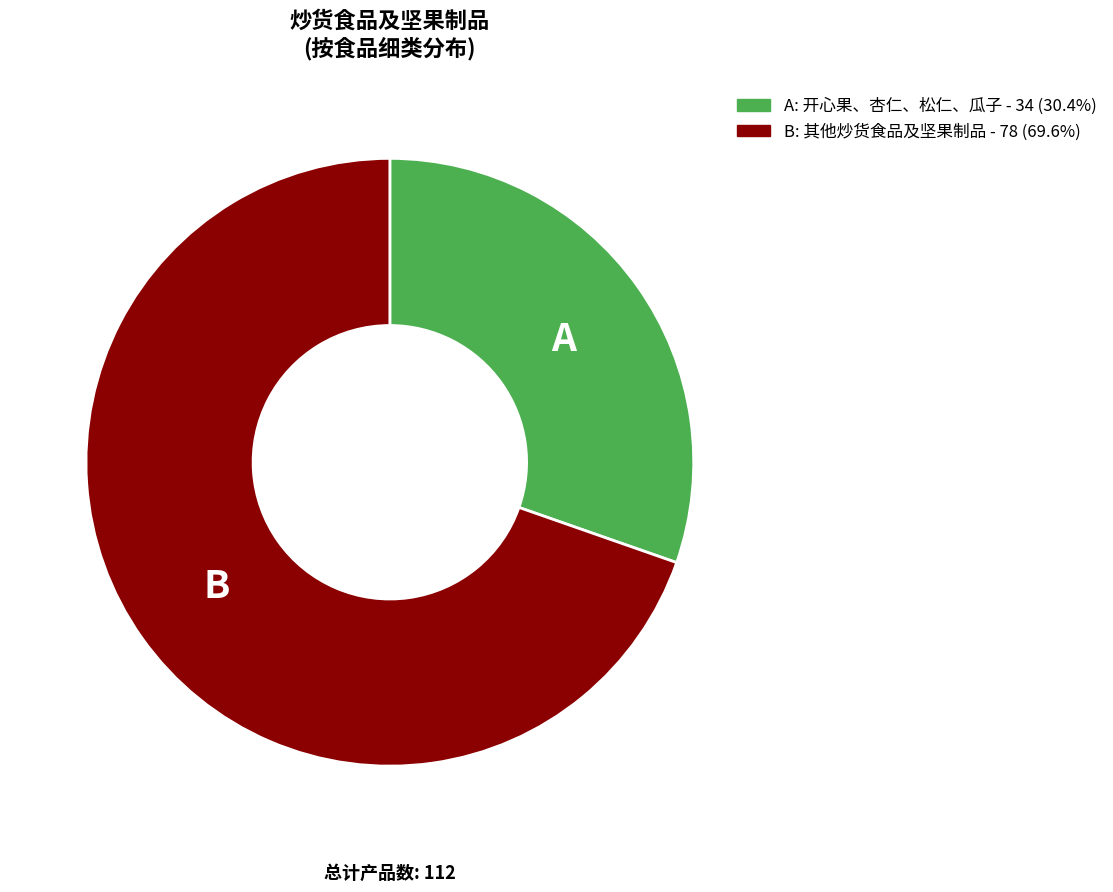

Is there a majority slice in this chart?

Yes